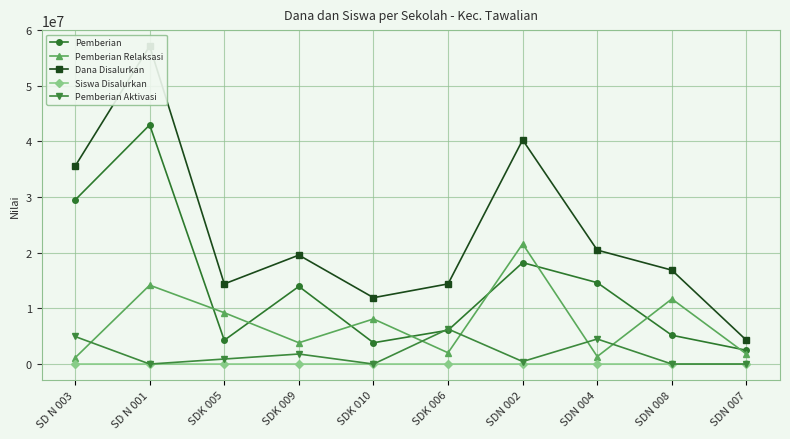

How many data points in Pemberian Relaksasi are above 8100000?

4